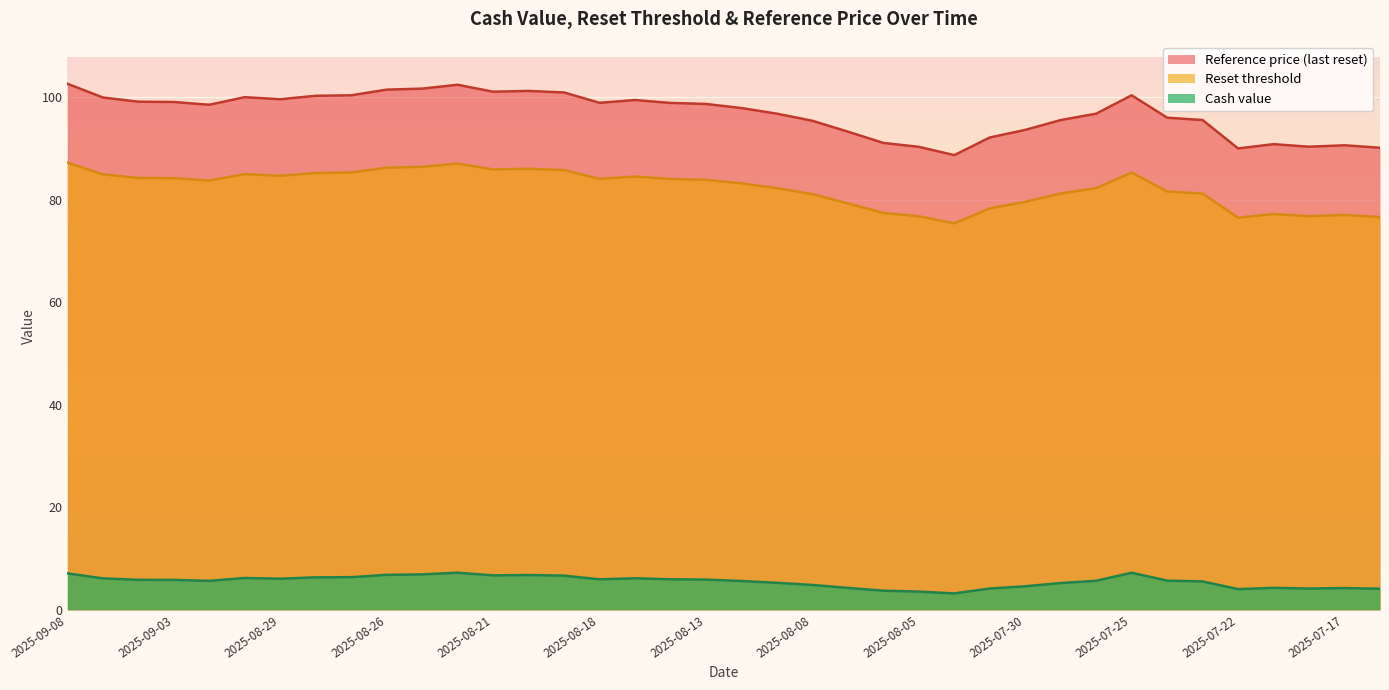

List the series in order of their overall mean, highest first.

Reference price (last reset), Reset threshold, Cash value